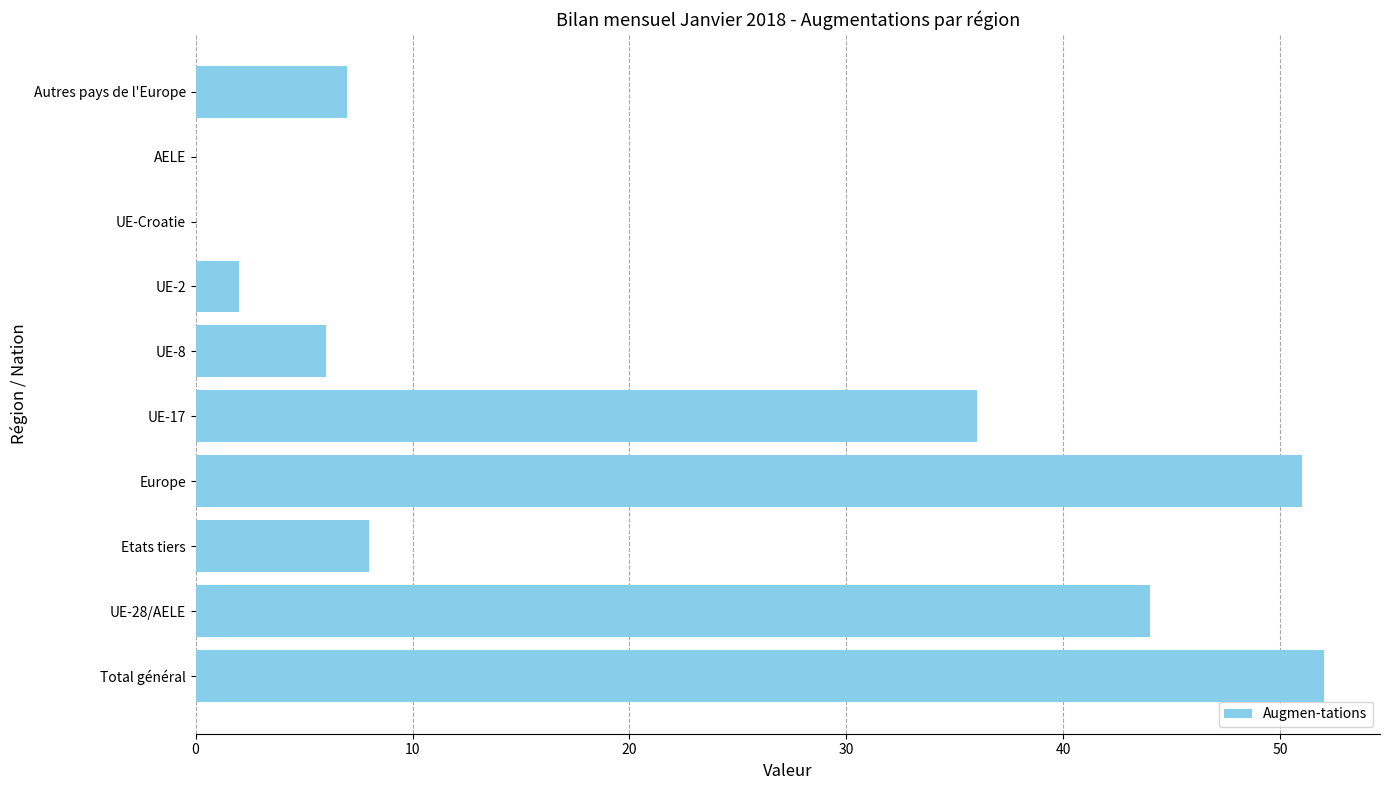

How many data points does each series have?

10